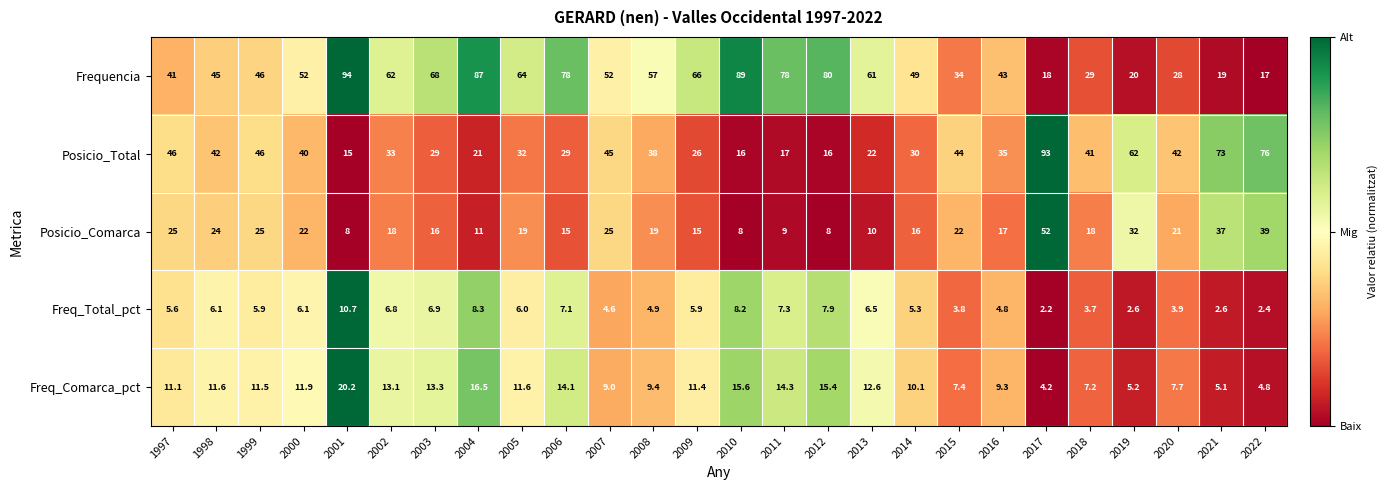

What is the difference between the highest and lowest values at 2000?

45.9